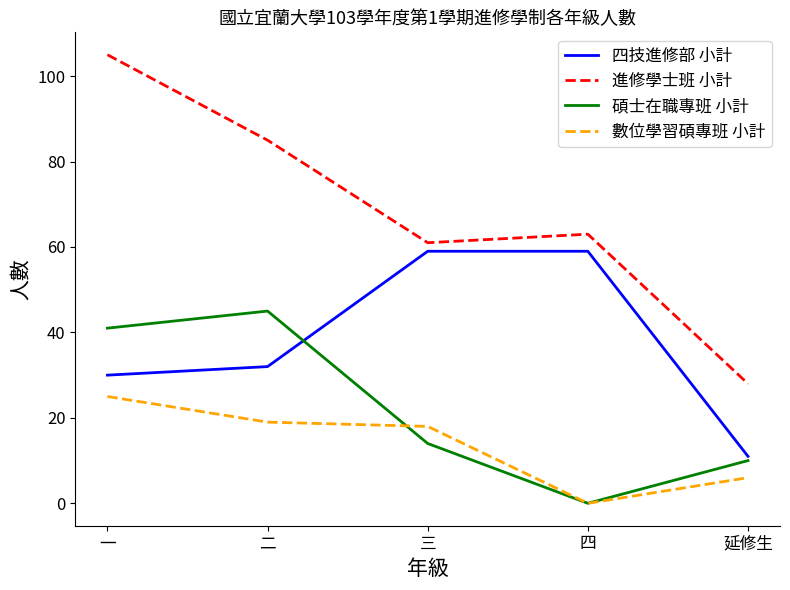

Reading left to right, what are all the values shown in this chart?

四技進修部 小計: 一=30	二=32	三=59	四=59	延修生=11
進修學士班 小計: 一=105	二=85	三=61	四=63	延修生=28
碩士在職專班 小計: 一=41	二=45	三=14	四=0	延修生=10
數位學習碩專班 小計: 一=25	二=19	三=18	四=0	延修生=6